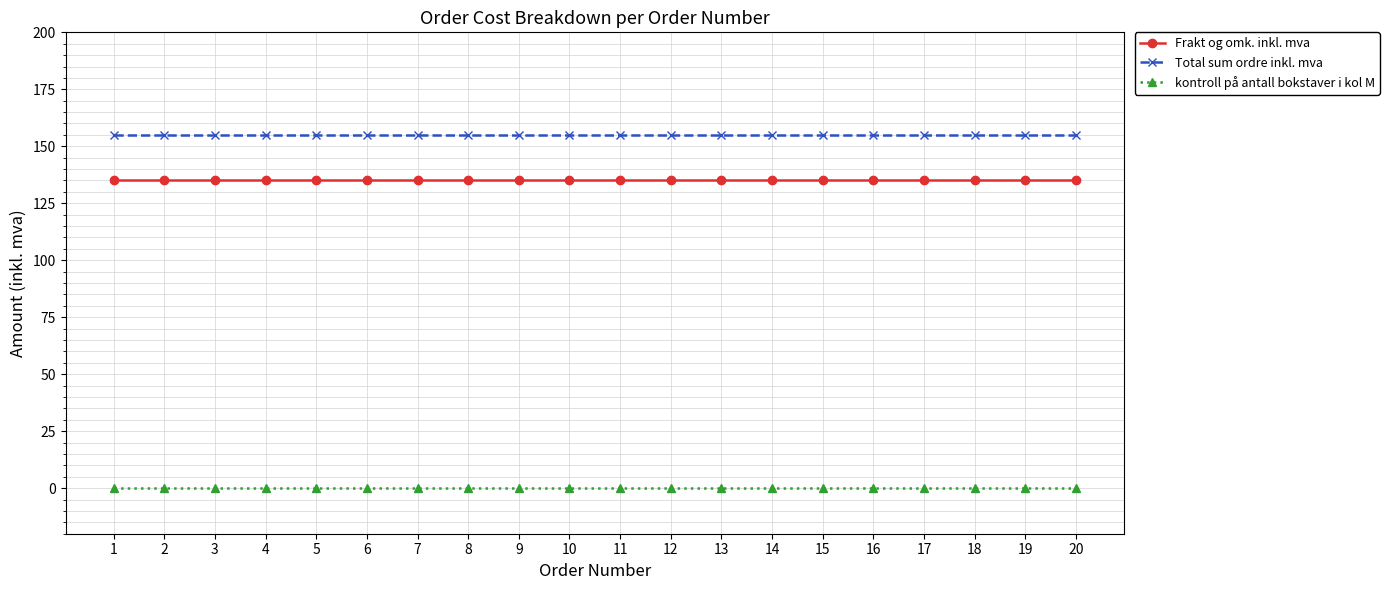

True or false: Total sum ordre inkl. mva and kontroll på antall bokstaver i kol M intersect in this chart.

False